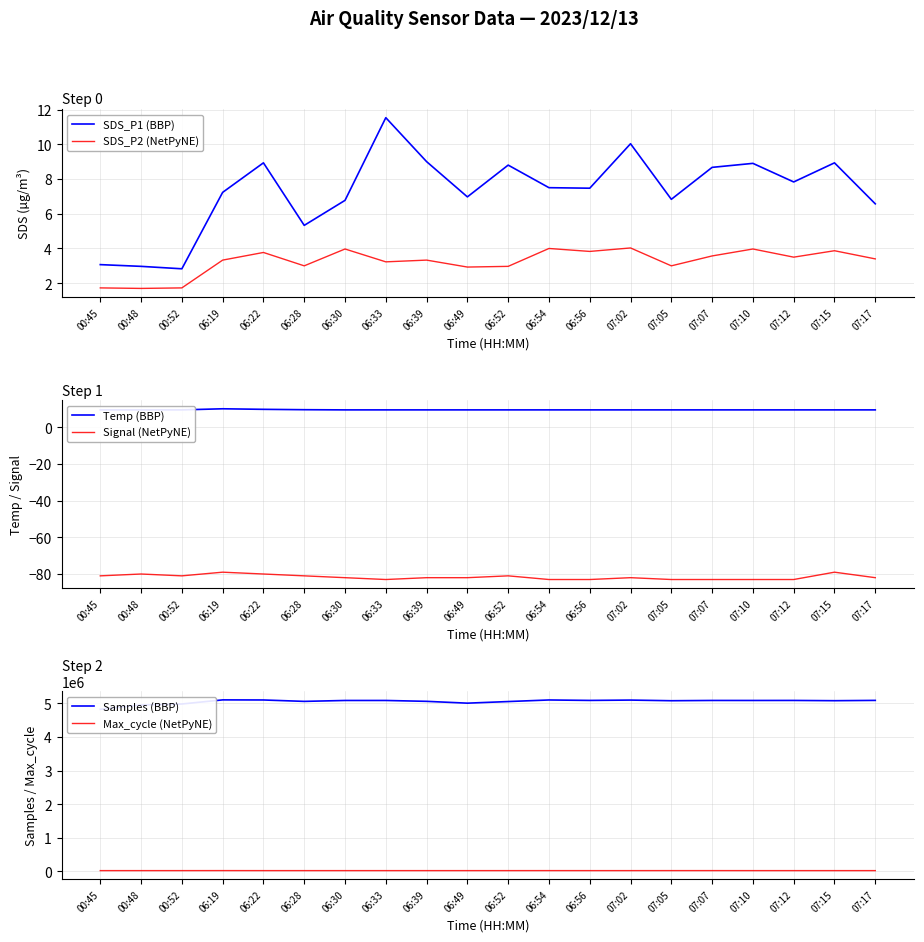

What is the sum of the Max_cycle (NetPyNE) values at 06:22 and 07:07?

40901